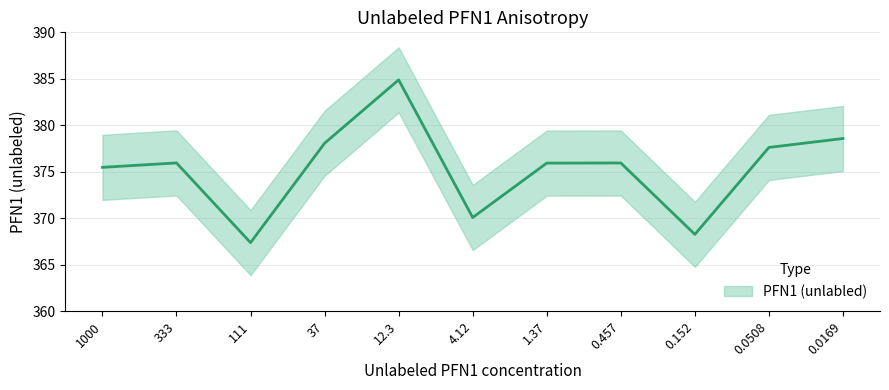

Between 1.37 and 0.0169, which is larger?

0.0169